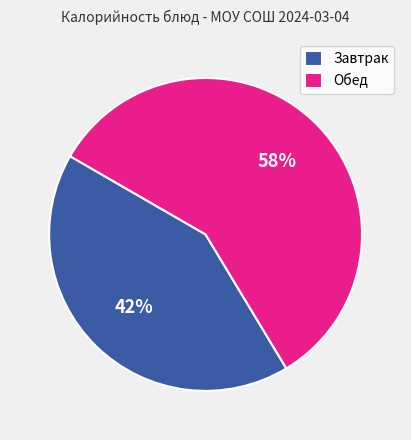

To the nearest percent, what is the difference between the largest and smallest slice percentages?

16%